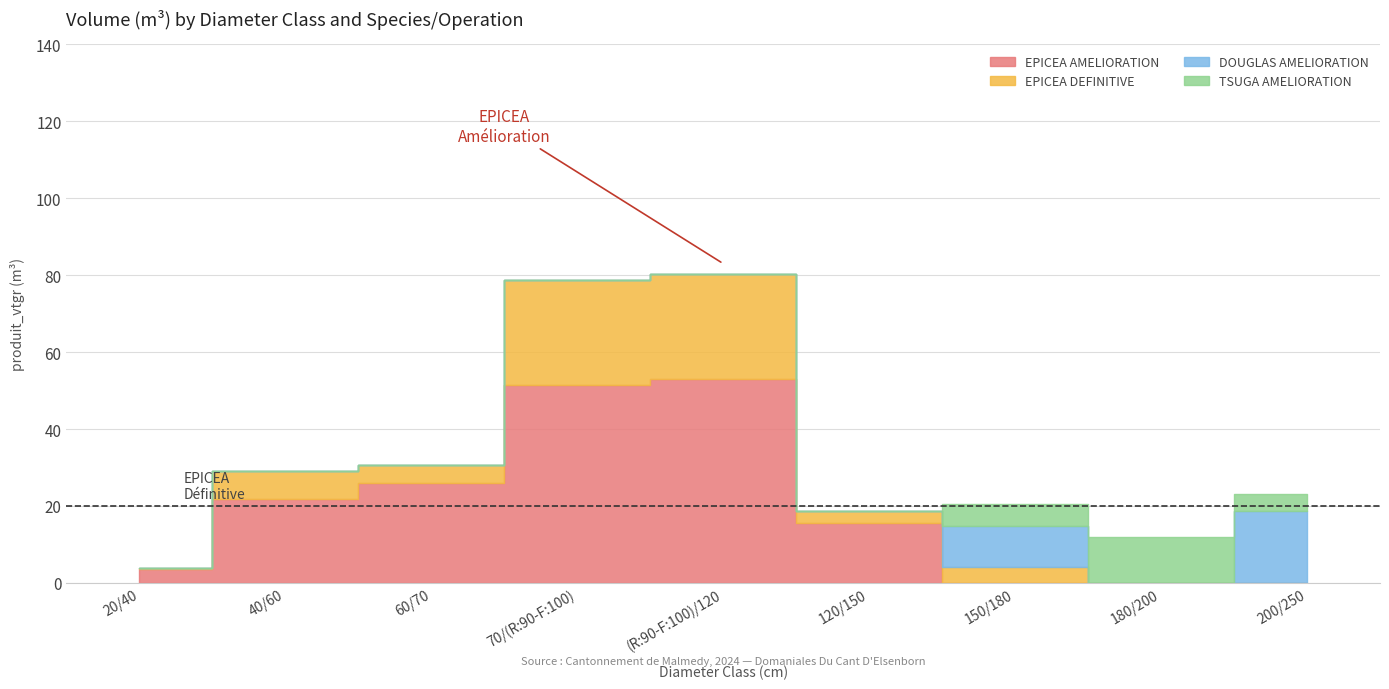

What is the difference between the maximum and minimum values in the TSUGA AMELIORATION series?

12.0